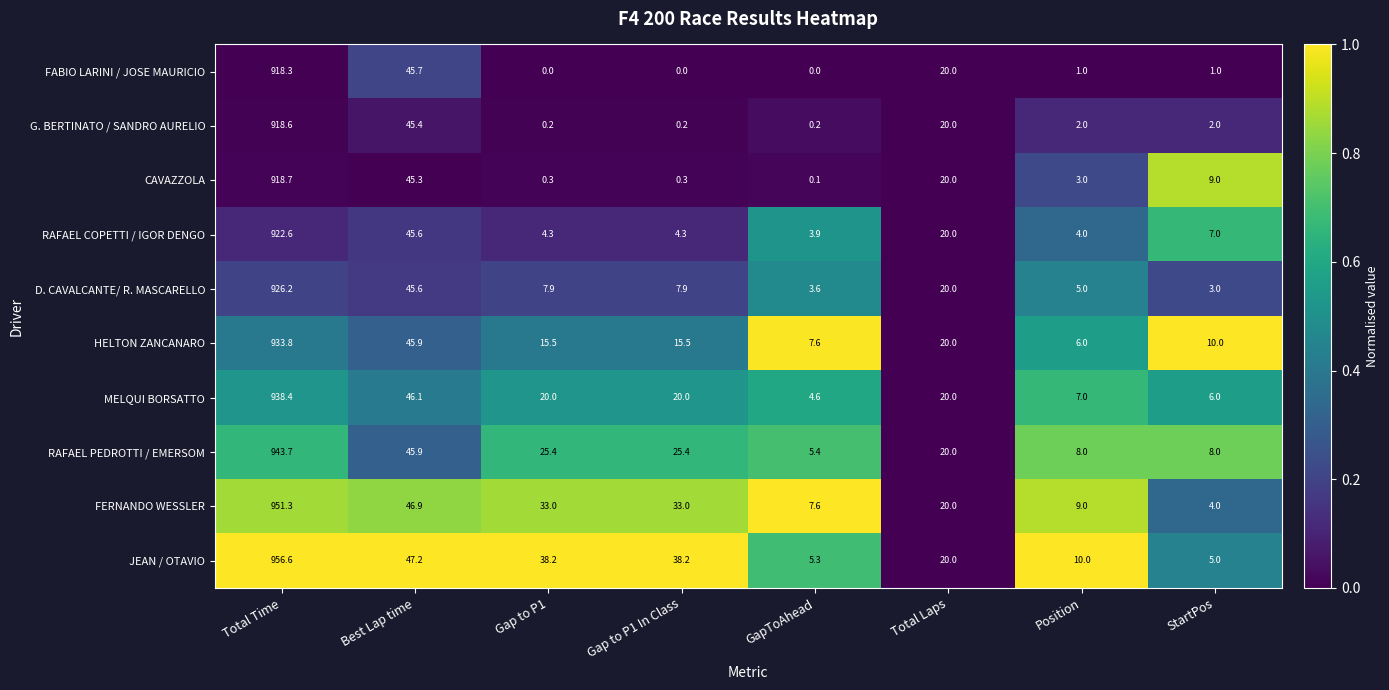

Count the number of data series in this chart.

10